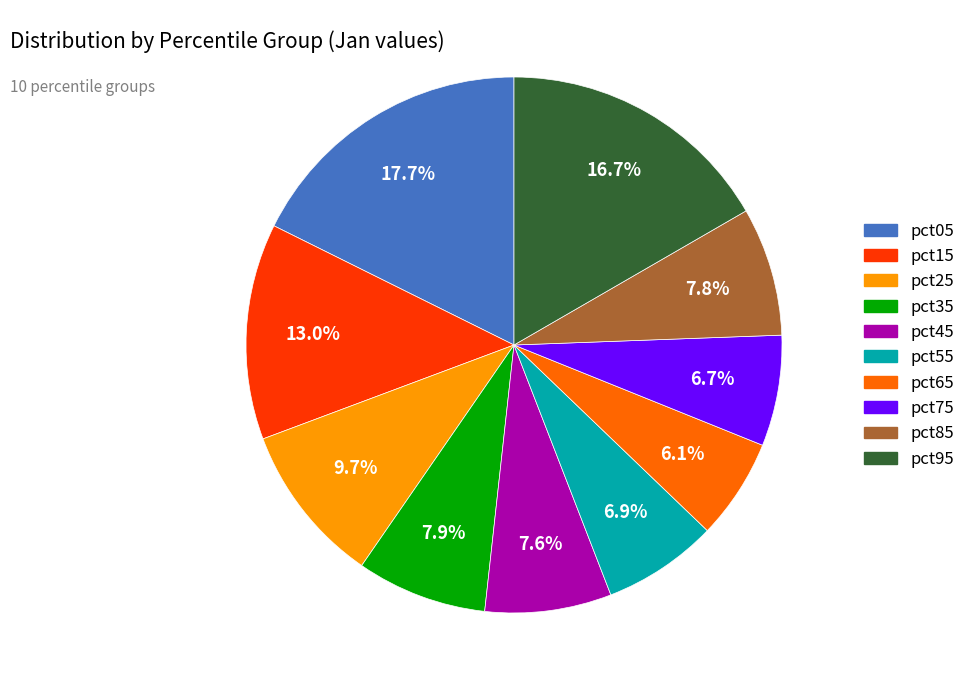

What percentage is the pct25 slice, to the nearest percent?

10%